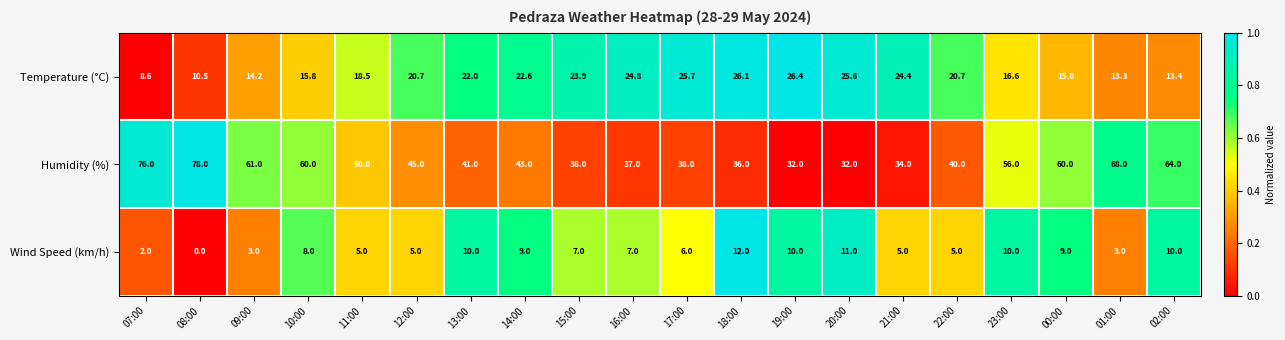

What is the difference between the maximum and second lowest values in the Temperature (°C) series?

15.9